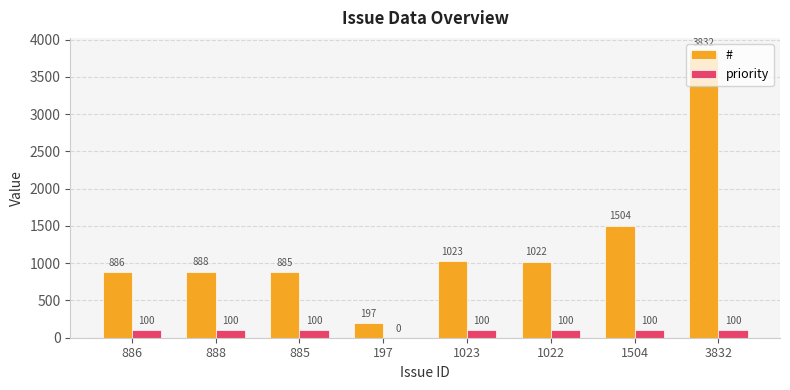

What is the total value across all series at 888?

988